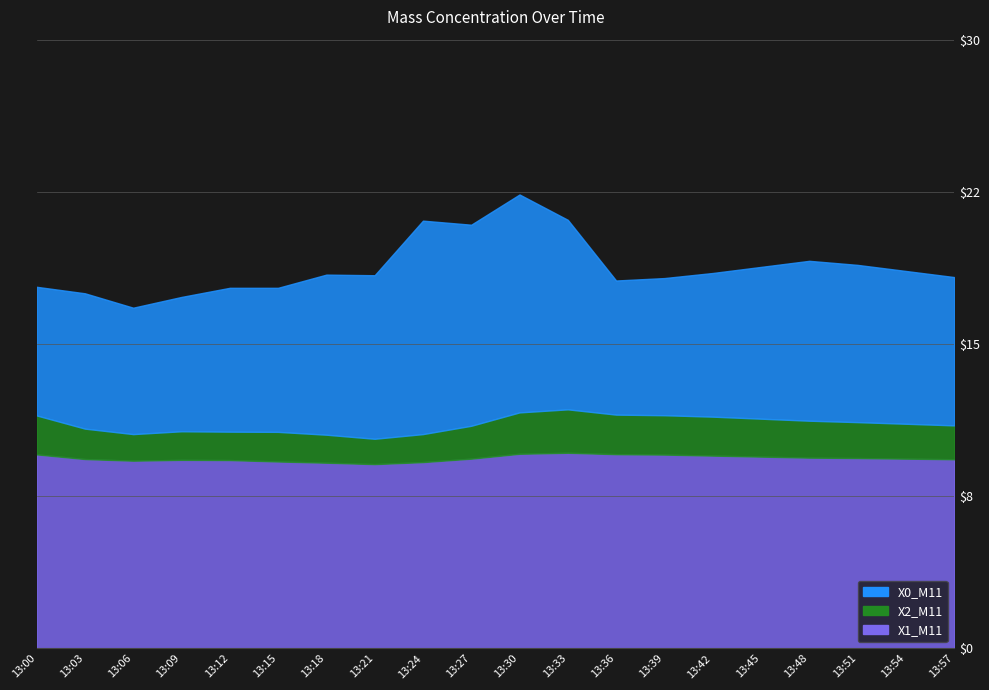

Reading left to right, what are all the values shown in this chart?

X0_M11: 13:00=17.8	13:03=17.5	13:06=16.8	13:09=17.3	13:12=17.8	13:15=17.8	13:18=18.4	13:21=18.4	13:24=21.1	13:27=20.9	13:30=22.4	13:33=21.1	13:36=18.1	13:39=18.2	13:42=18.5	13:45=18.8	13:48=19.1	13:51=18.9	13:54=18.6	13:57=18.3
X2_M11: 13:00=11.0	13:03=10.6	13:06=10.4	13:09=10.5	13:12=10.5	13:15=10.5	13:18=10.5	13:21=10.3	13:24=10.5	13:27=10.7	13:30=11.1	13:33=11.2	13:36=11.0	13:39=11.0	13:42=11.0	13:45=10.9	13:48=10.9	13:51=10.8	13:54=10.8	13:57=10.8
X1_M11: 13:00=9.6	13:03=9.3	13:06=9.2	13:09=9.3	13:12=9.3	13:15=9.2	13:18=9.2	13:21=9.1	13:24=9.2	13:27=9.3	13:30=9.6	13:33=9.6	13:36=9.6	13:39=9.6	13:42=9.5	13:45=9.4	13:48=9.4	13:51=9.4	13:54=9.3	13:57=9.3